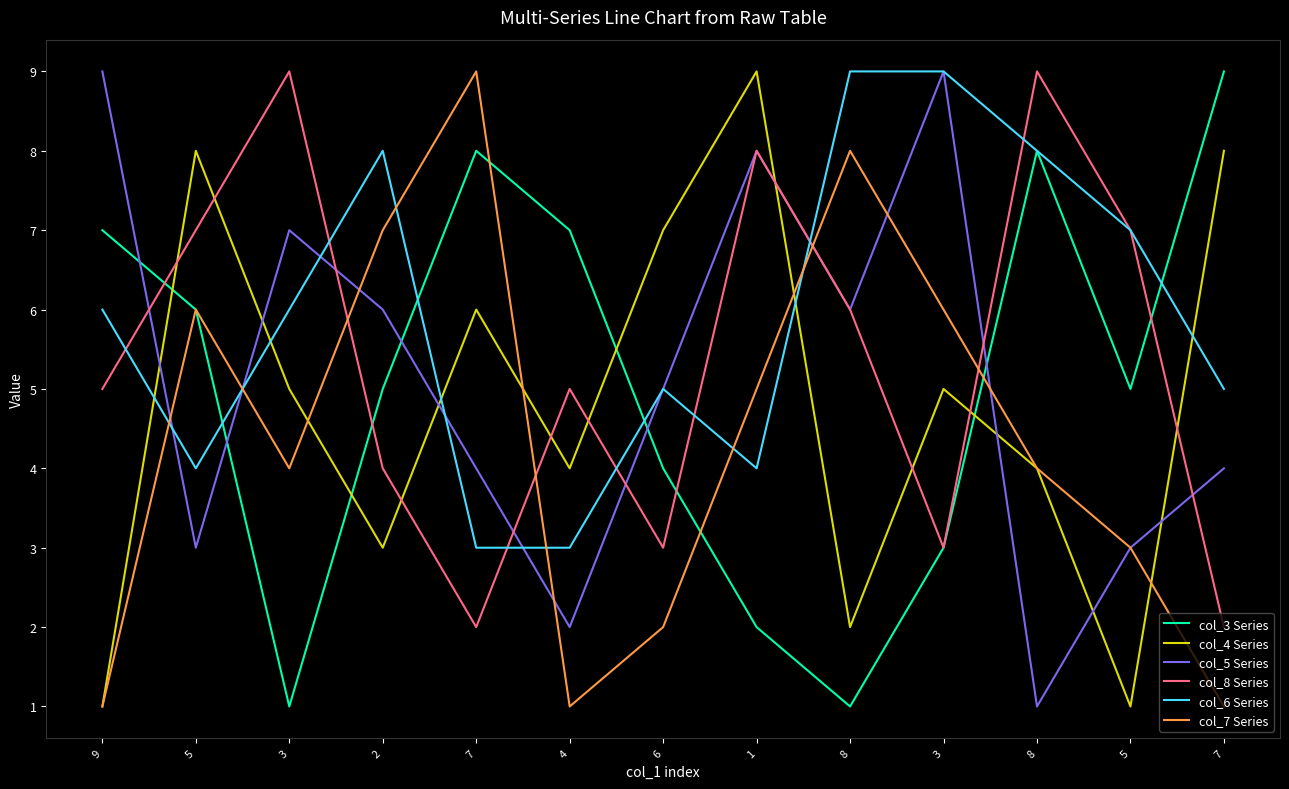

Does the chart have visible grid lines?

No